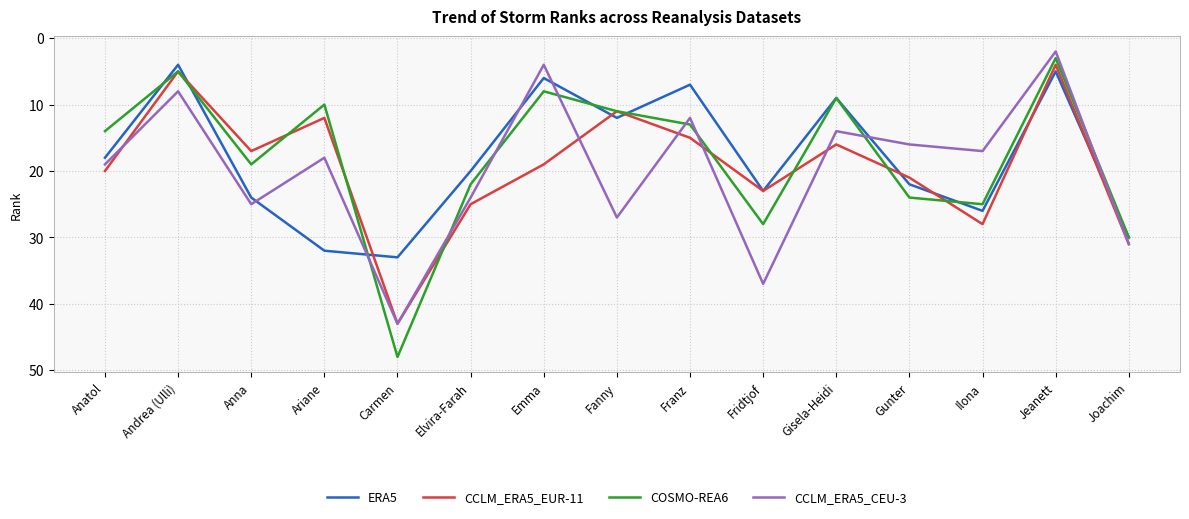

Reading left to right, list all the values displayed in this chart.

ERA5: 18	4	24	32	33	20	6	12	7	23	9	22	26	5	30
CCLM_ERA5_EUR-11: 20	5	17	12	43	25	19	11	15	23	16	21	28	4	31
COSMO-REA6: 14	5	19	10	48	22	8	11	13	28	9	24	25	3	30
CCLM_ERA5_CEU-3: 19	8	25	18	43	24	4	27	12	37	14	16	17	2	31